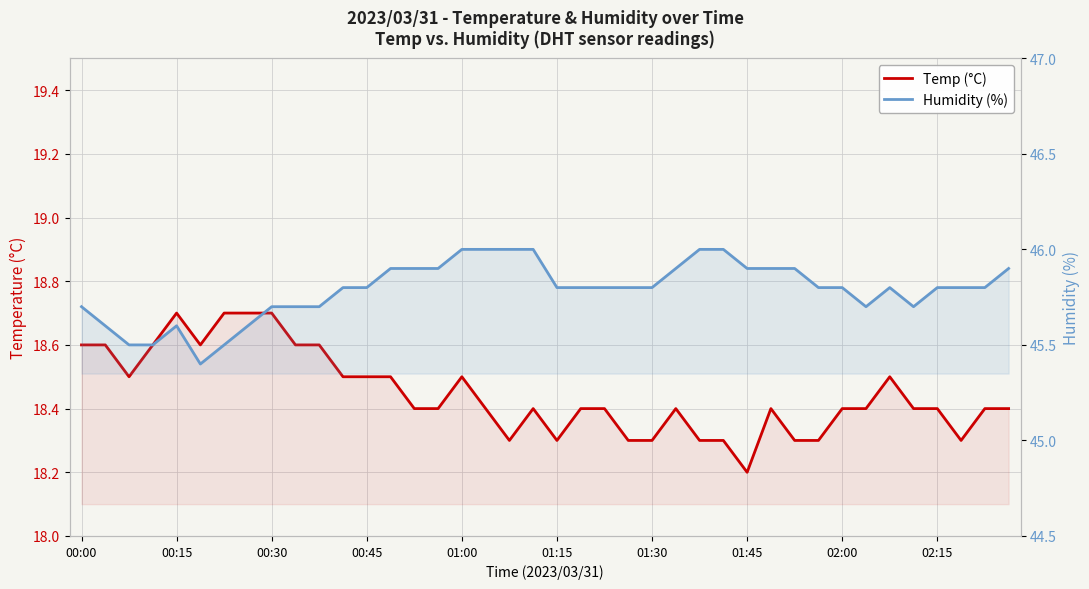

What is the difference between the second highest and minimum values in the Temp (°C) series?

0.5